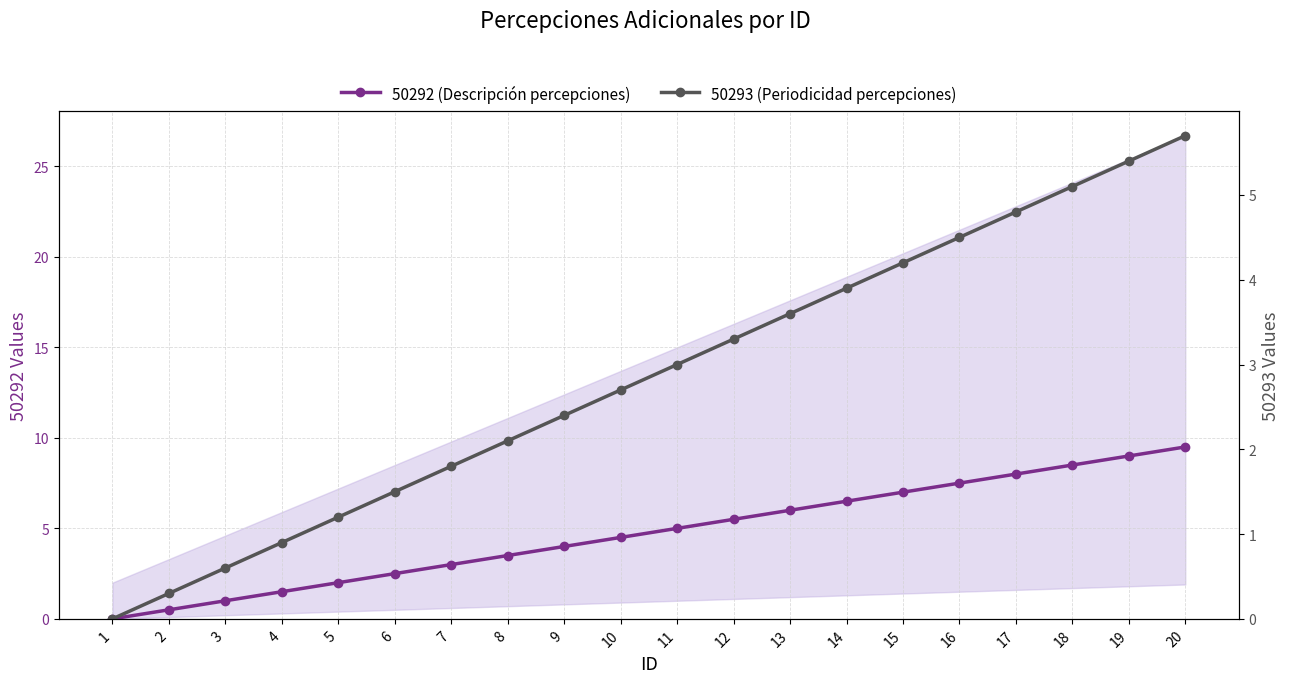

What are all the series names shown in the legend?

50292 (Descripción percepciones), 50293 (Periodicidad percepciones)